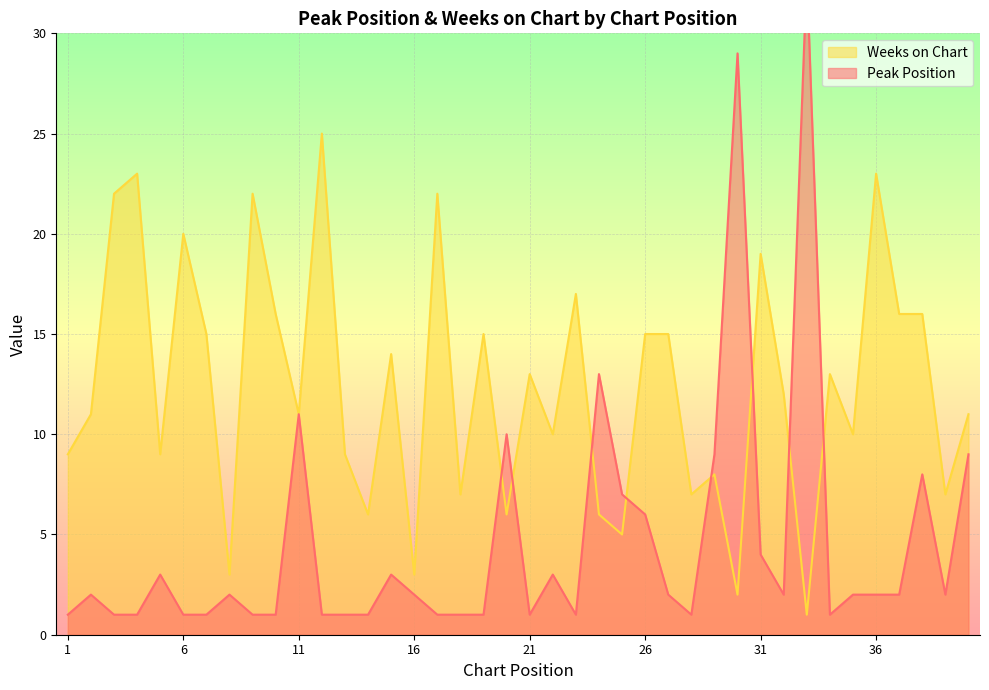

The Weeks on Chart series shows 1 at 33. True or false?

True